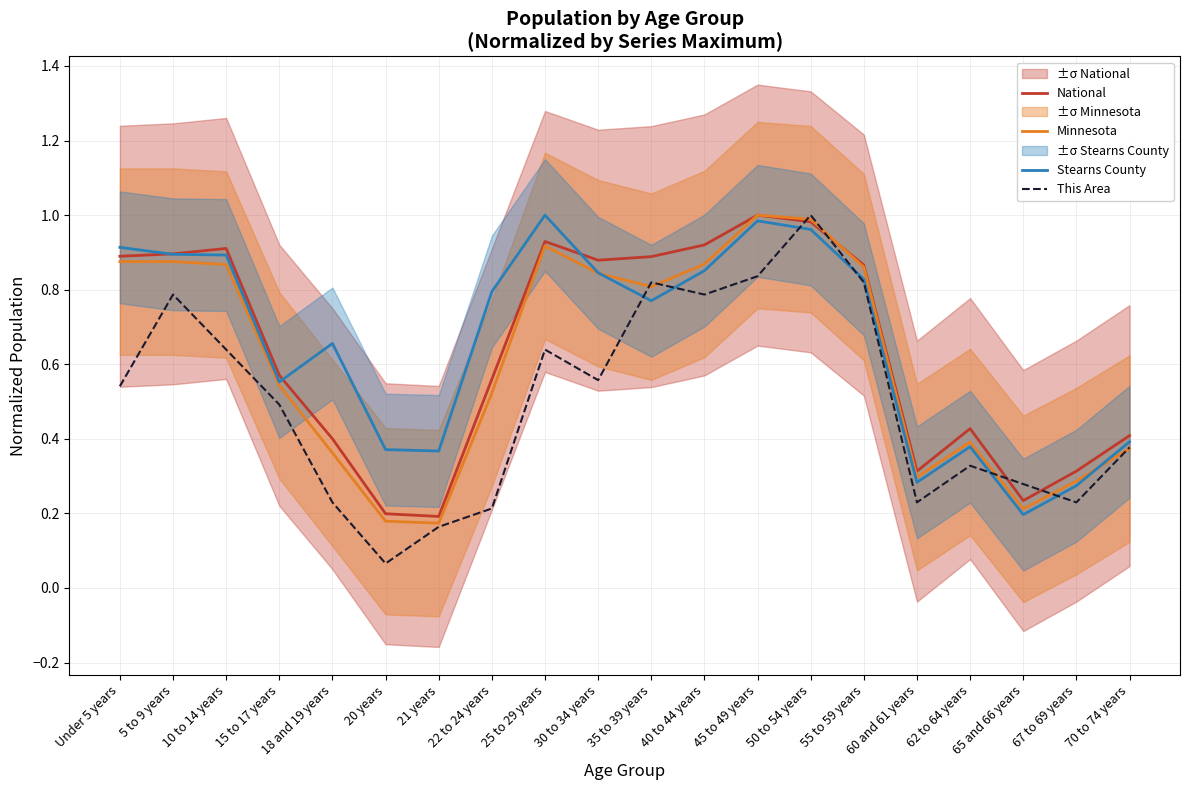

Which series ends up on top after the final intersection of This Area and Stearns County?

Stearns County